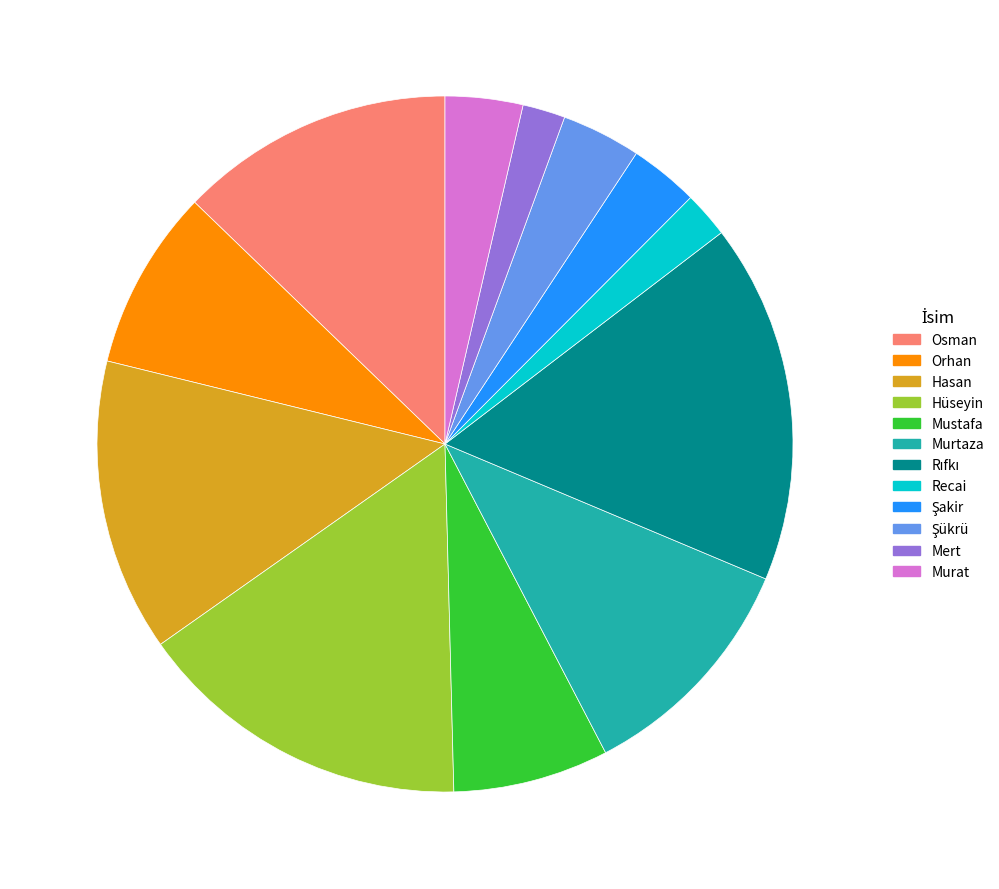

Count the number of slices in the pie.

12